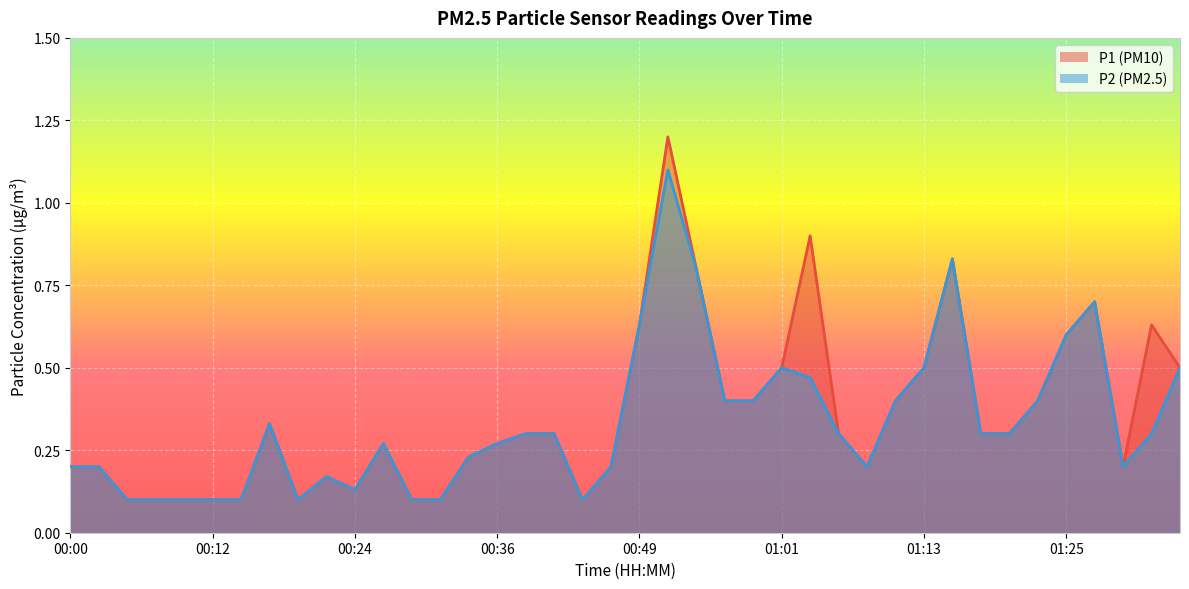

What is the maximum value for P1?

1.2